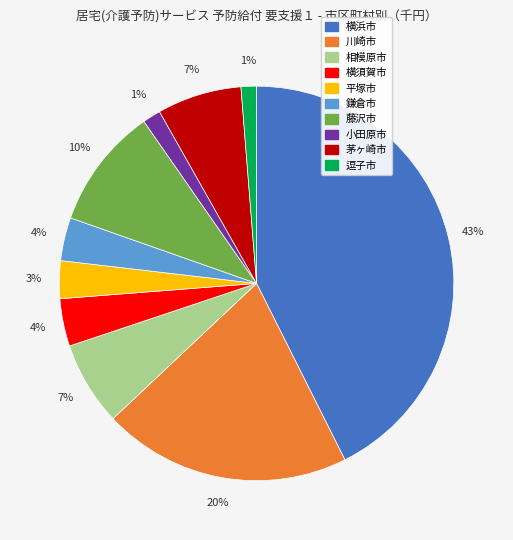

Is the sum of 相模原市 and 藤沢市 greater than half?

No